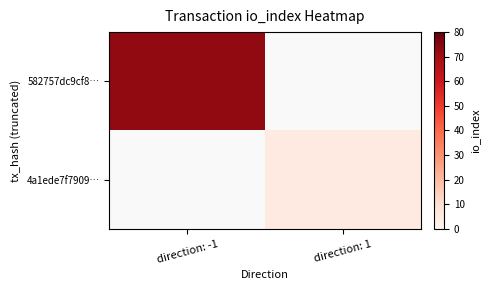

Rank the series by their maximum value, from highest to lowest.

582757dc9cf8…, 4a1ede7f7909…